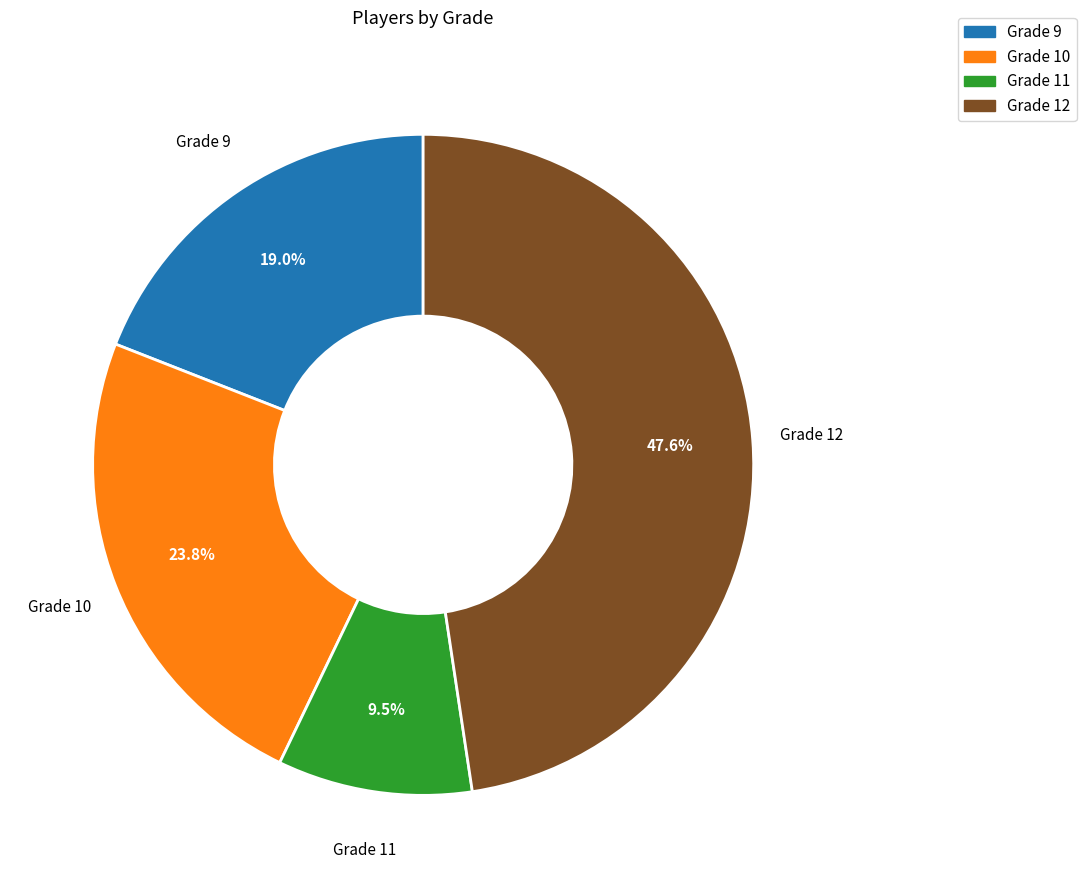

Is there a majority slice in this chart?

No